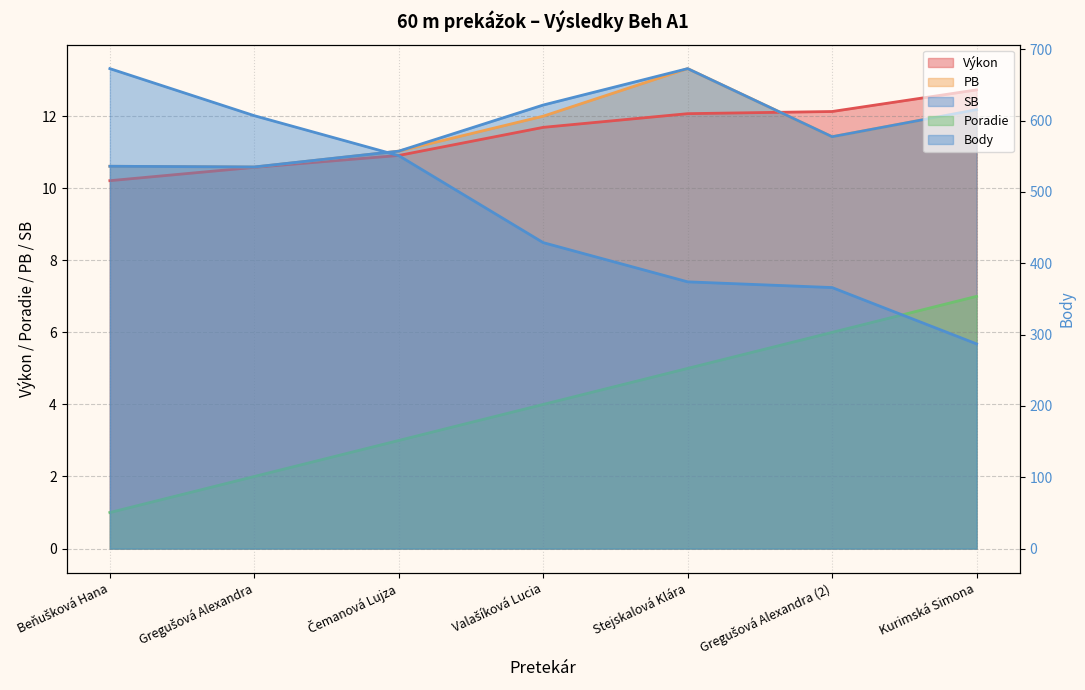

What are all the series names shown in the legend?

Poradie, Výkon, Body, PB, SB